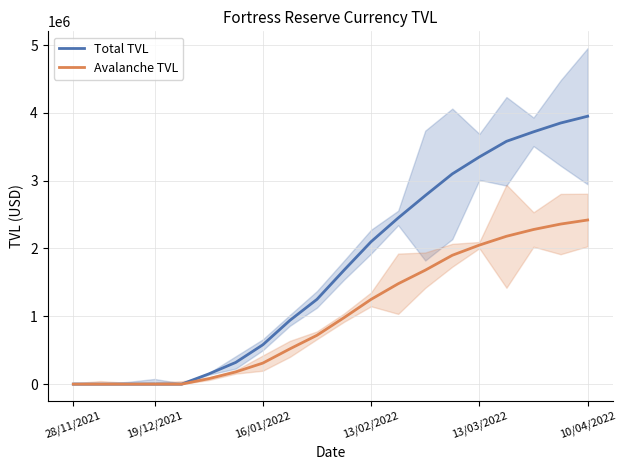

At which label is Total TVL closest to 1975000?

13/02/2022